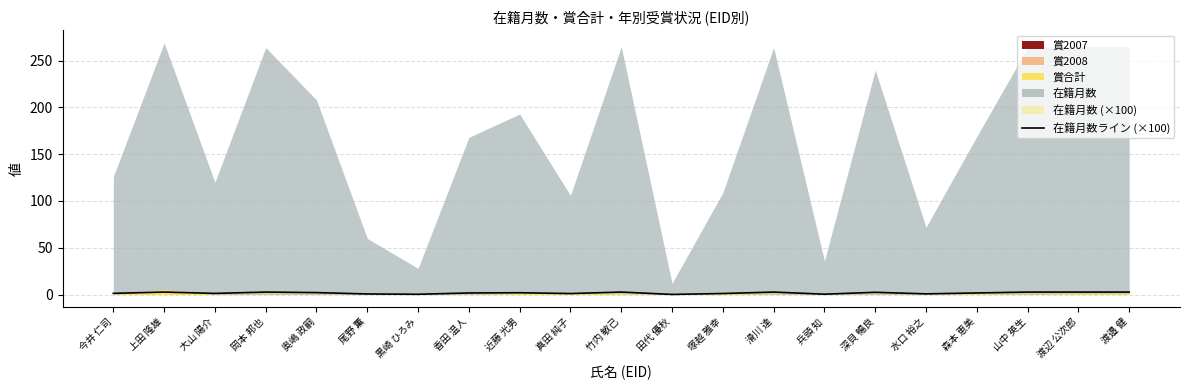

What is the smallest value displayed?

0.1